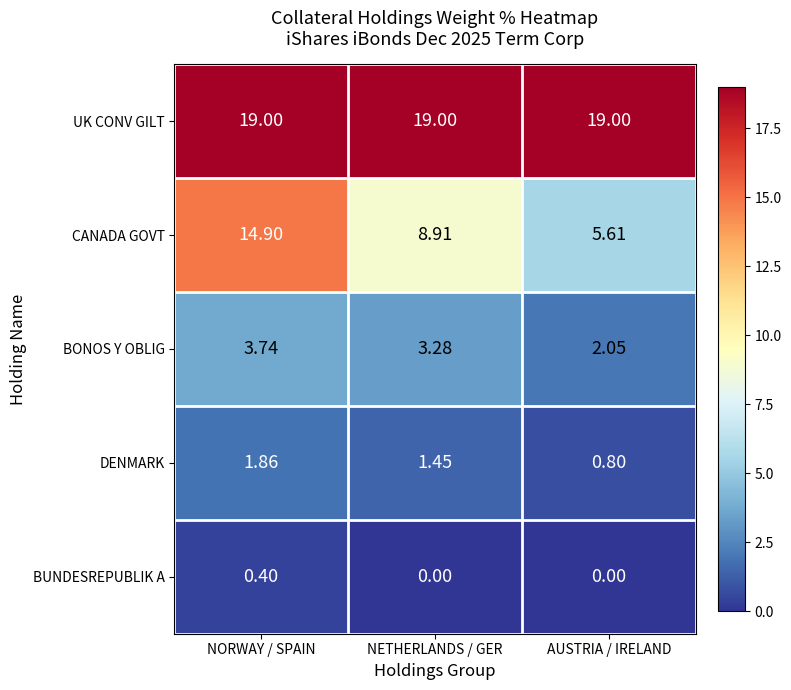

Which series changed the most between NORWAY / SPAIN and NETHERLANDS / GER?

CANADA GOVT